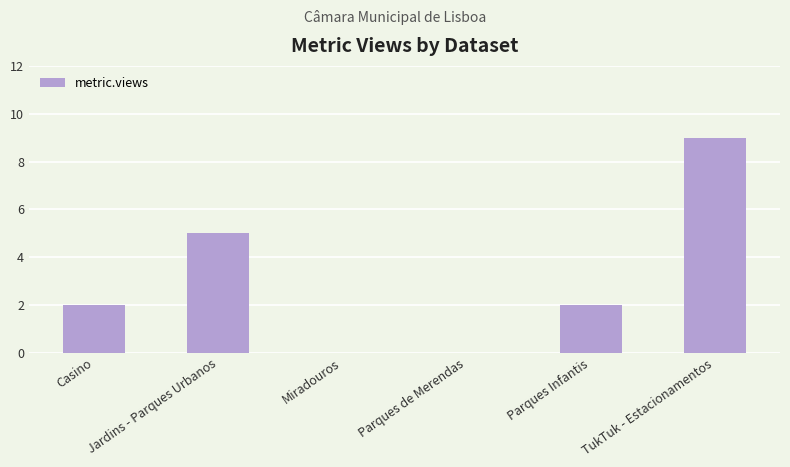

Rank the categories by value from lowest to highest.

Miradouros, Parques de Merendas, Casino, Parques Infantis, Jardins - Parques Urbanos, TukTuk - Estacionamentos